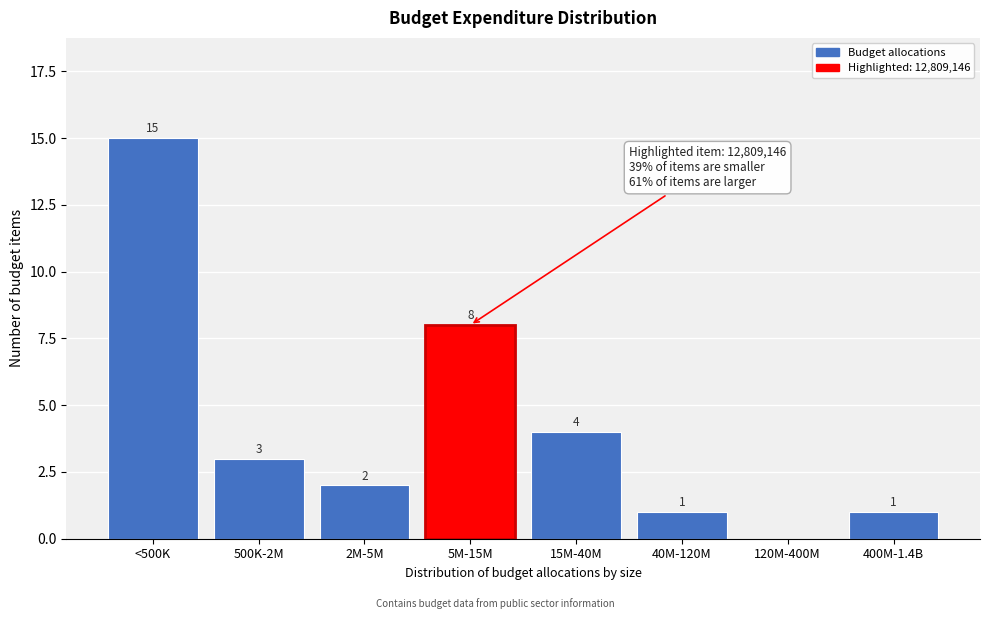

Reading right to left, list all the values displayed in this chart.

400M-1.4B=1	120M-400M=0	40M-120M=1	15M-40M=4	5M-15M=8	2M-5M=2	500K-2M=3	<500K=15